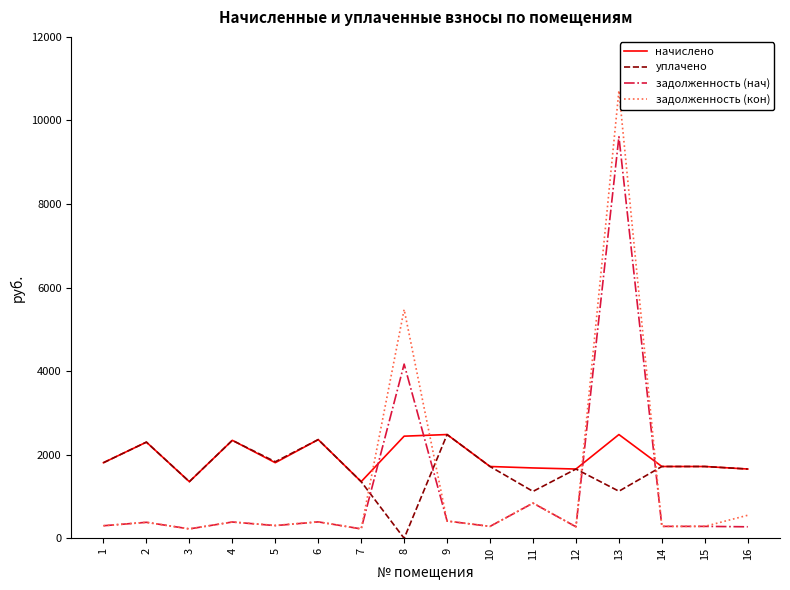

What is the maximum value for начислено?

2484.0